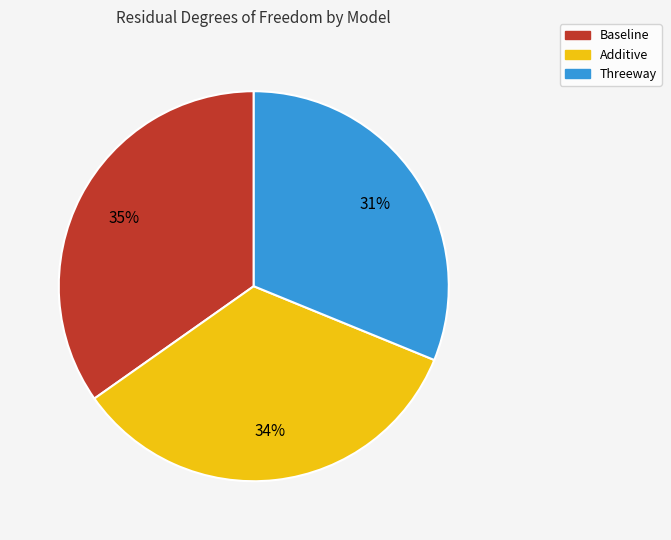

The Baseline slice represents 35% of the pie. True or false?

True